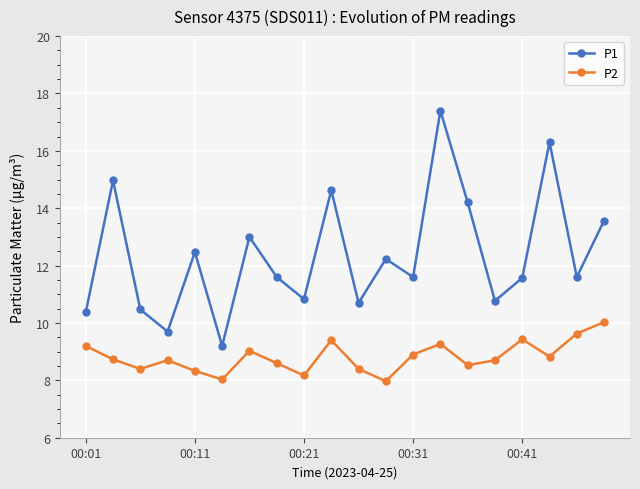

What is the value of the P1 point at the 19th from the left?

11.6